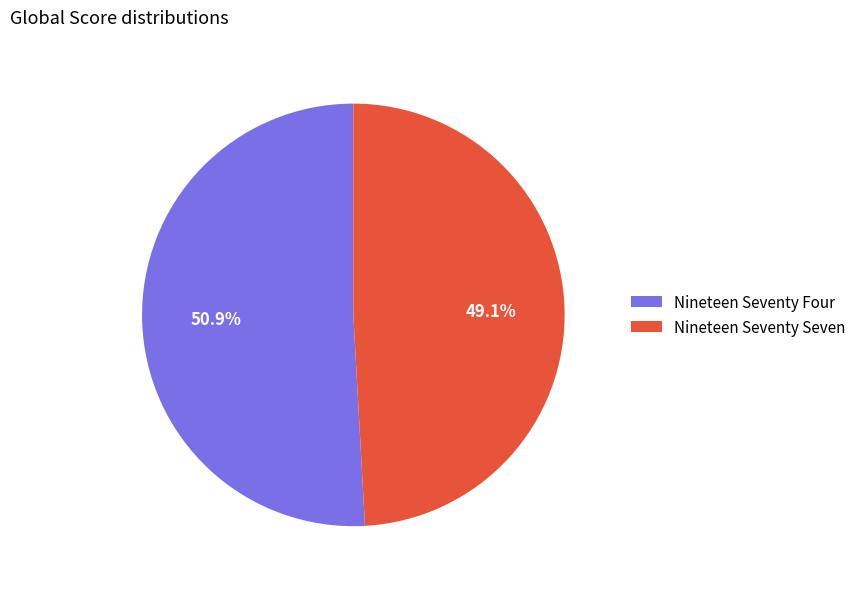

Is it true that Nineteen Seventy Four is 51% of the pie?

True